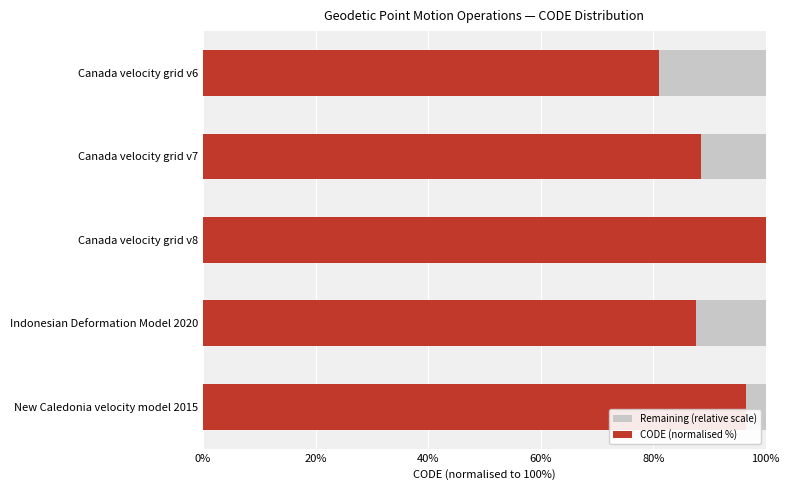

At which label does CODE (normalised %) reach its peak?

Canada velocity grid v8